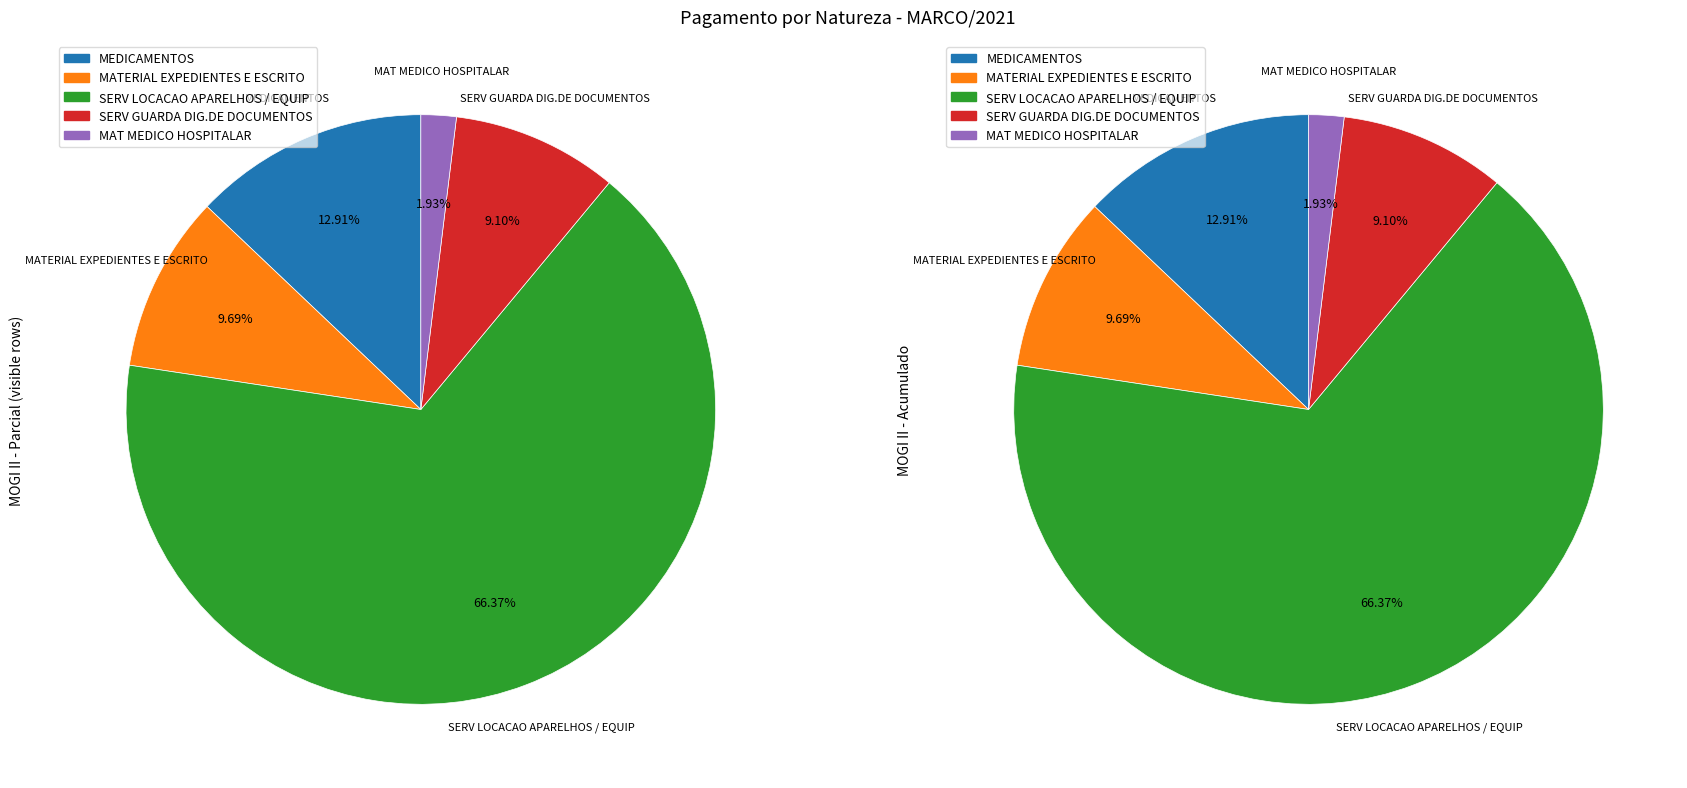

Which slice is the largest?

SERV LOCACAO APARELHOS / EQUIP